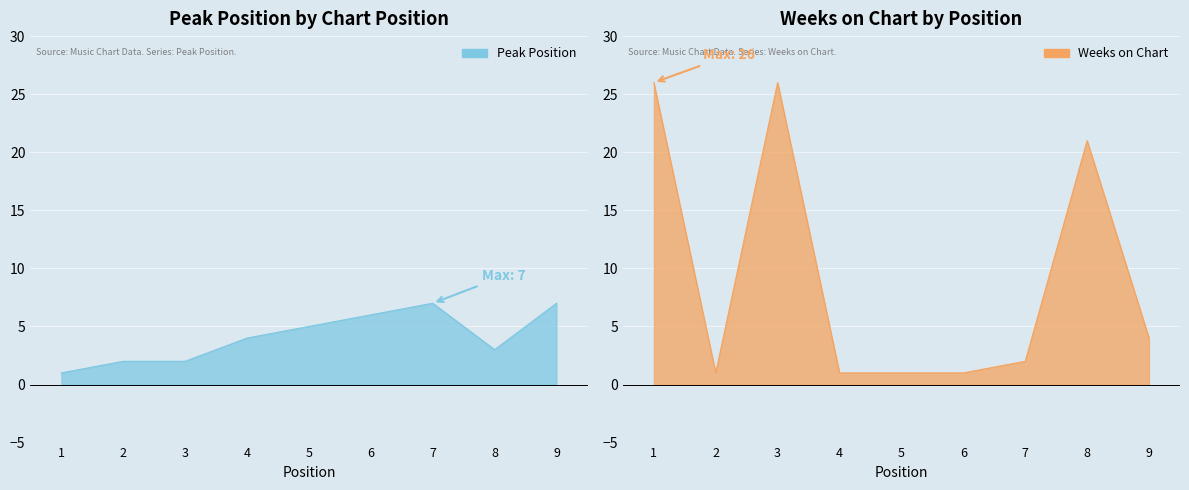

How many interior local peaks does the Weeks on Chart series have?

2